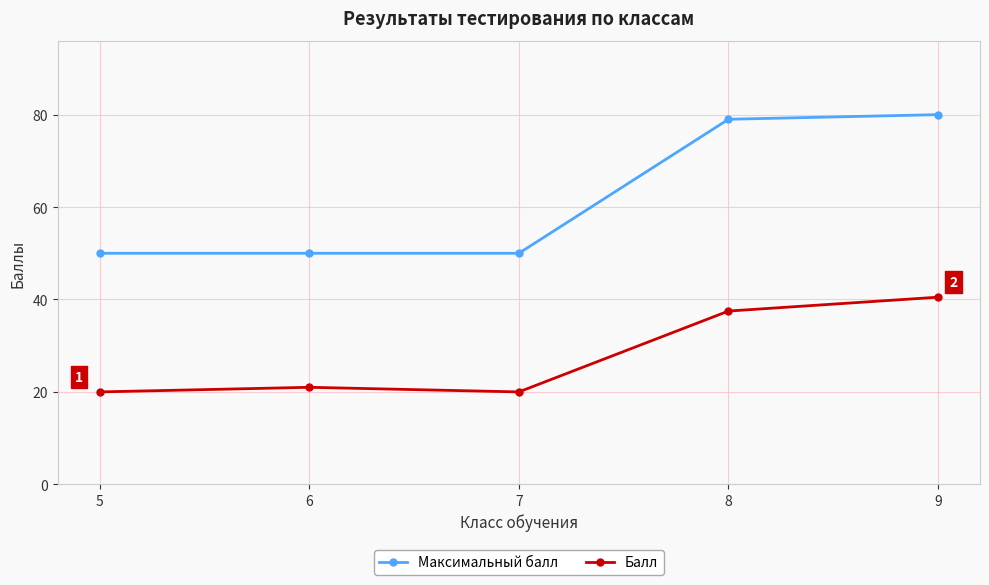

True or false: Балл and Максимальный балл intersect in this chart.

False